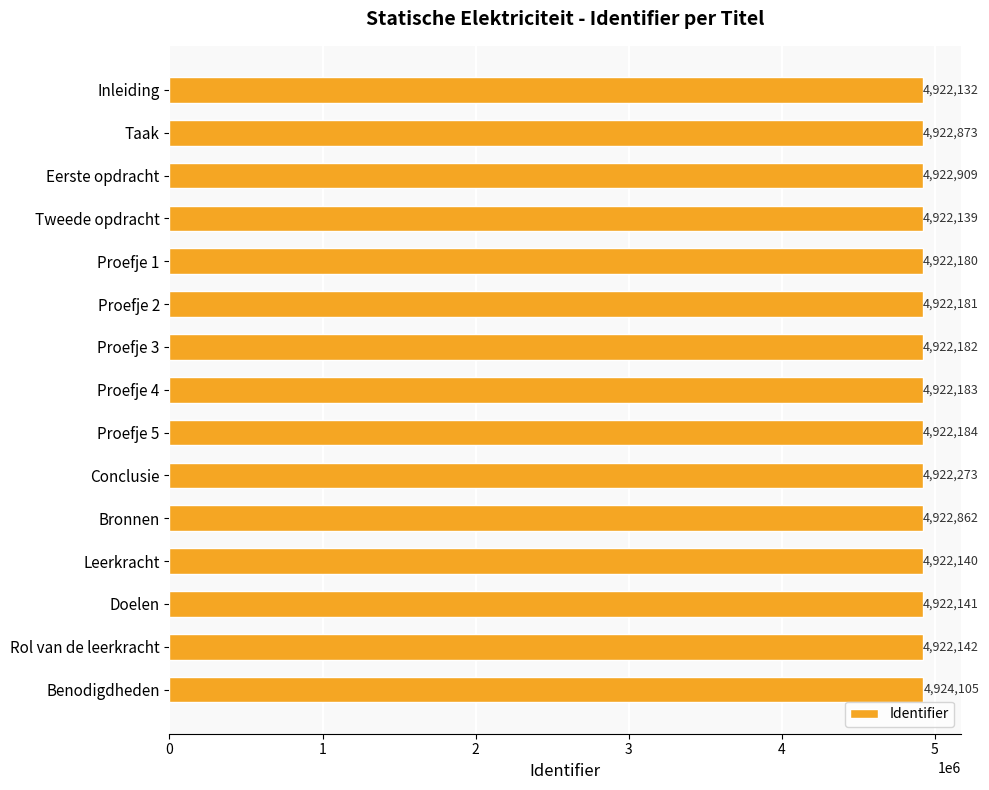

Reading bottom to top, transcribe all the data shown in this chart.

Benodigdheden=4924105	Rol van de leerkracht=4922142	Doelen=4922141	Leerkracht=4922140	Bronnen=4922862	Conclusie=4922273	Proefje 5=4922184	Proefje 4=4922183	Proefje 3=4922182	Proefje 2=4922181	Proefje 1=4922180	Tweede opdracht=4922139	Eerste opdracht=4922909	Taak=4922873	Inleiding=4922132